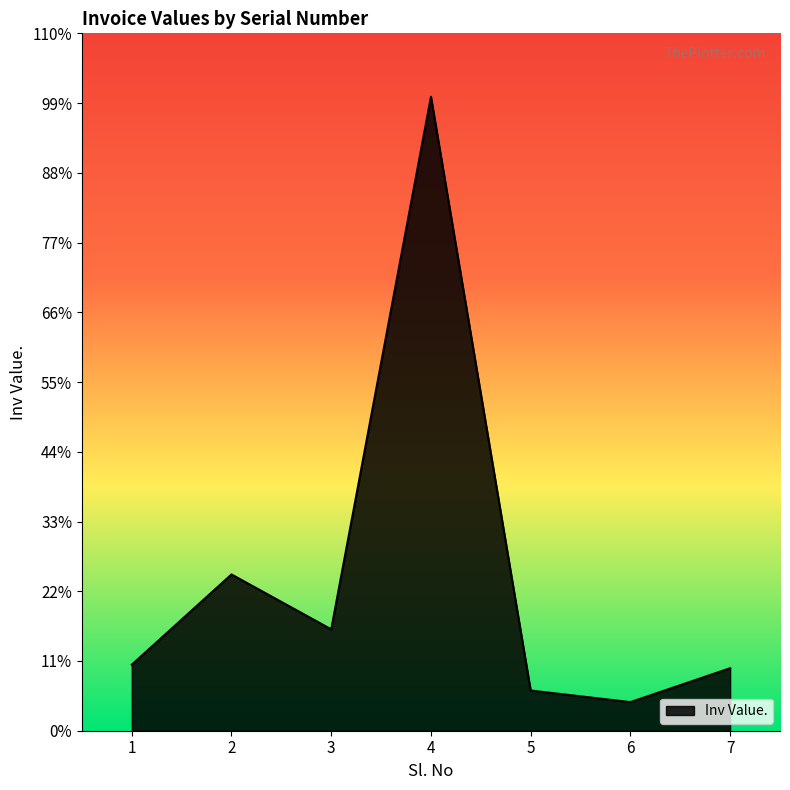

Does the chart display data point markers on the line(s)?

No